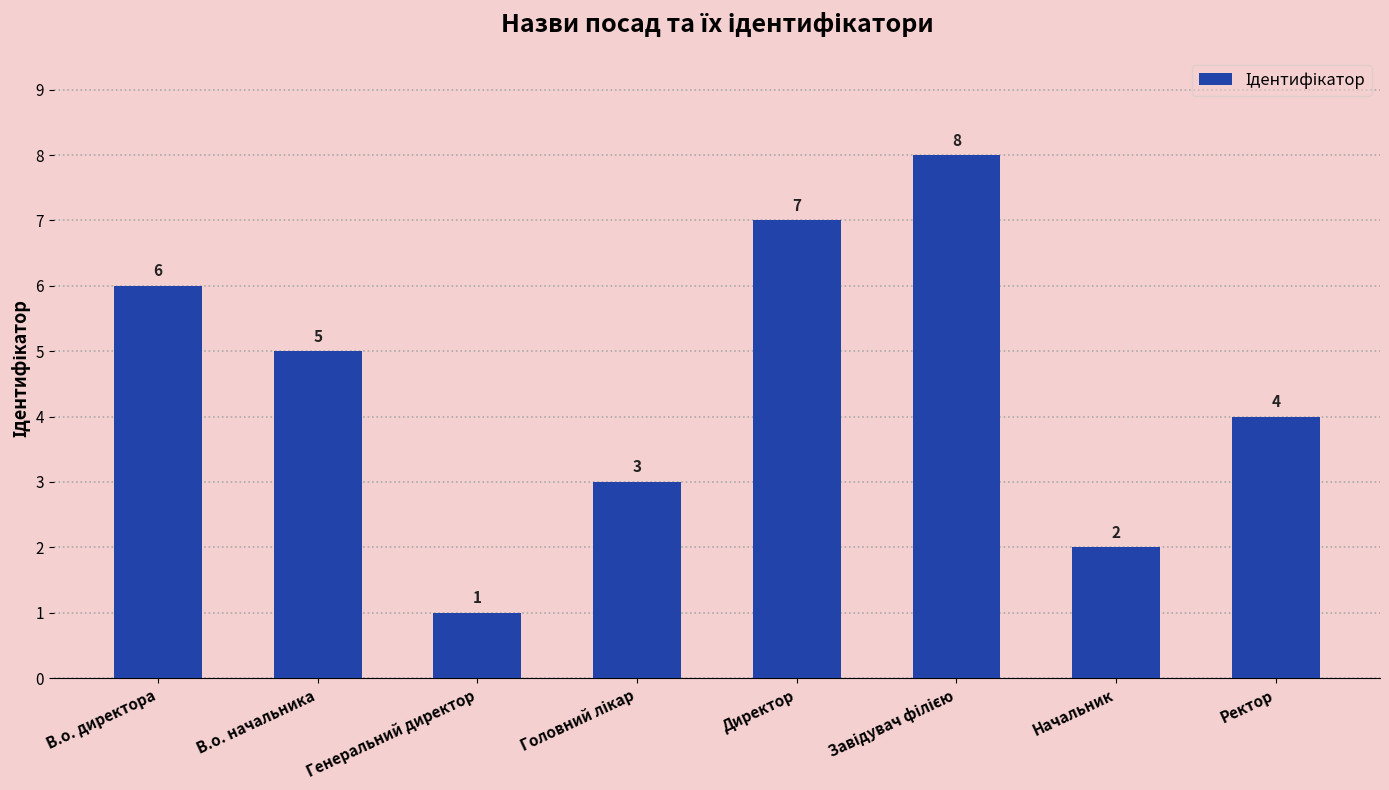

Count the number of categories in the chart.

8